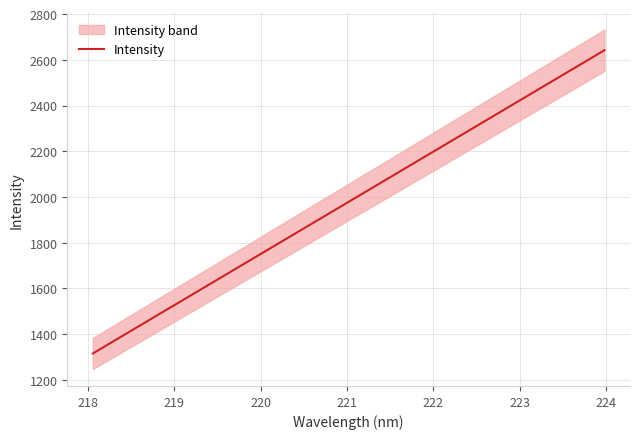

What is the maximum value for Intensity?

2642.0